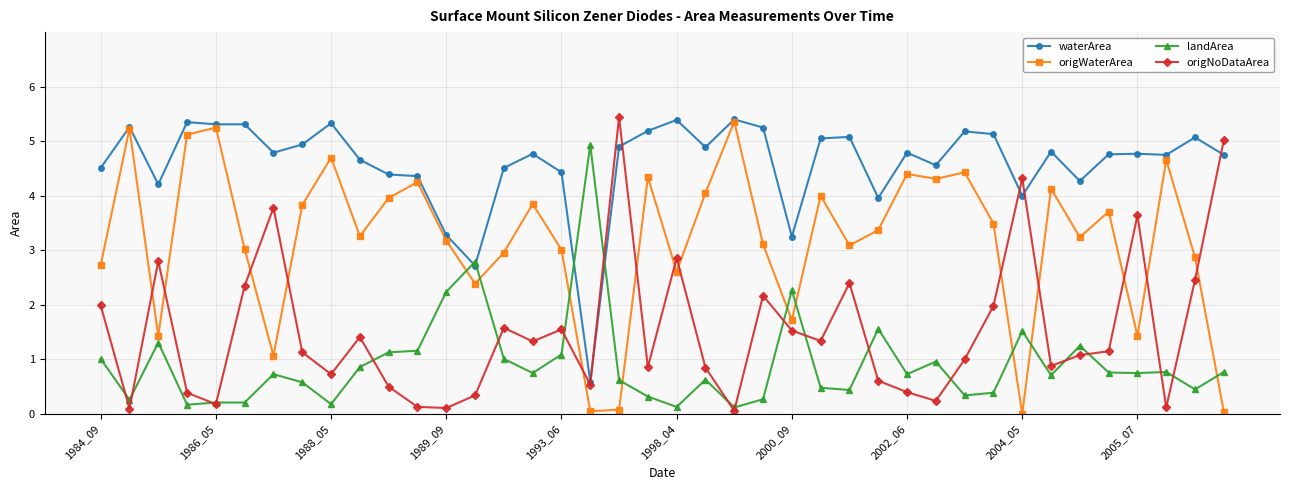

Count the number of data series in this chart.

4